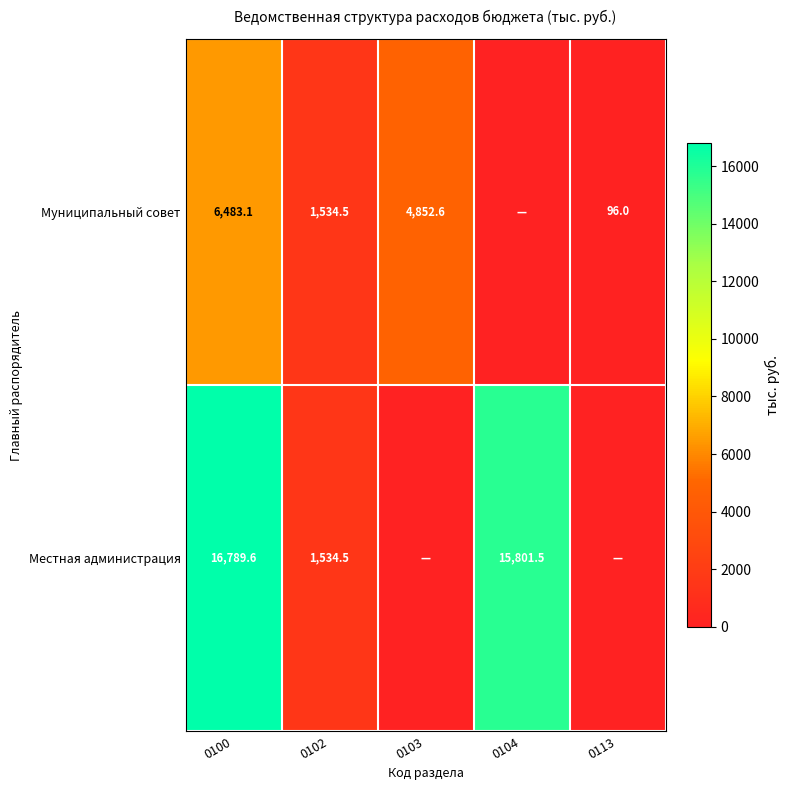

True or false: Местная администрация has a value of 15801.5 at 0104.

True